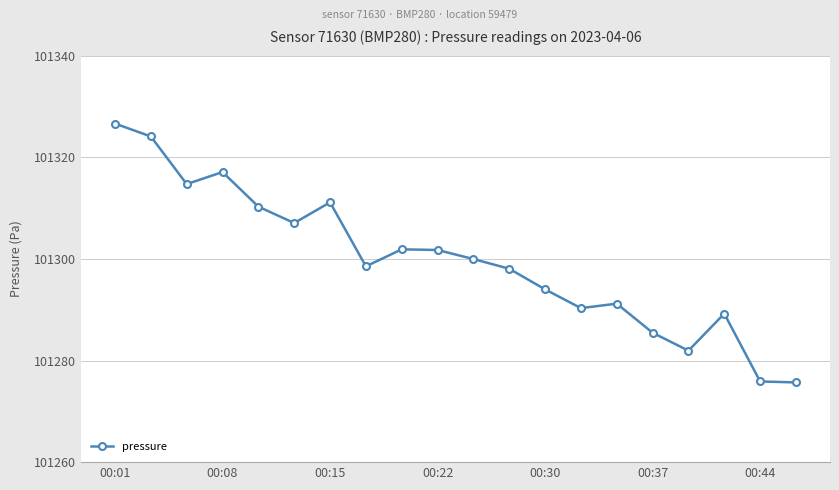

What is the minimum value shown in the chart?

101275.7